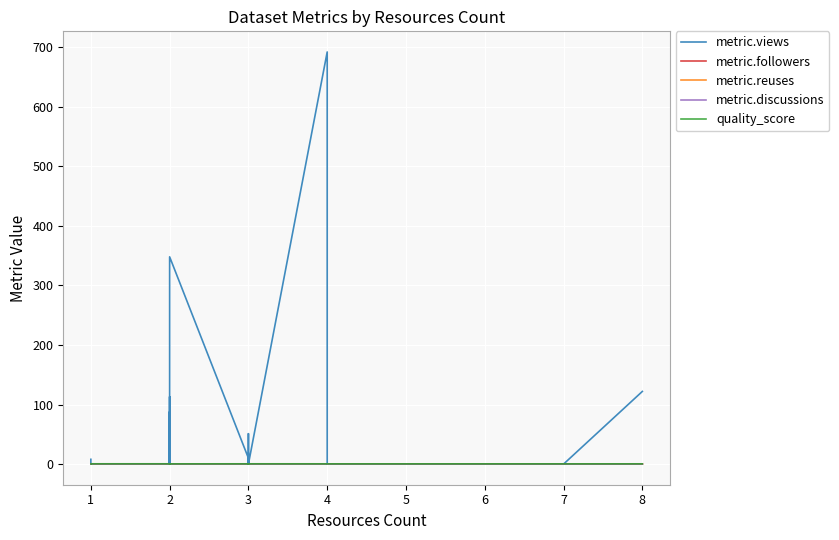

Rank the series by their maximum value, from lowest to highest.

metric.followers, metric.reuses, metric.discussions, quality_score, metric.views